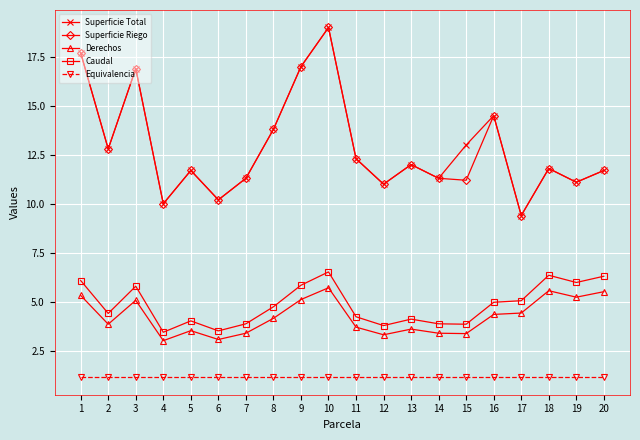

How many lines are shown in the chart?

5